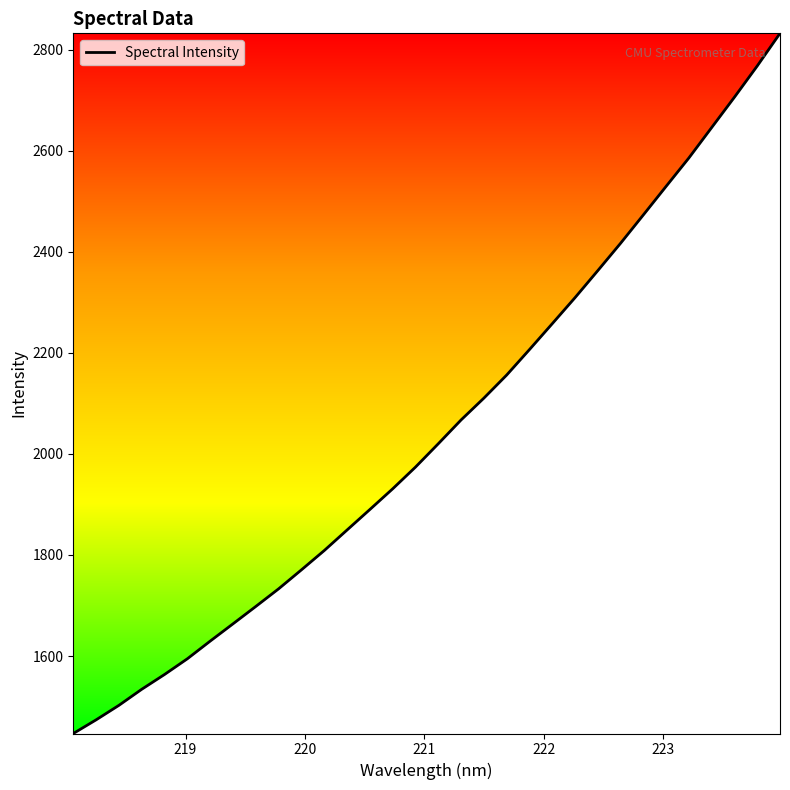

What is the greatest value displayed?

2832.3